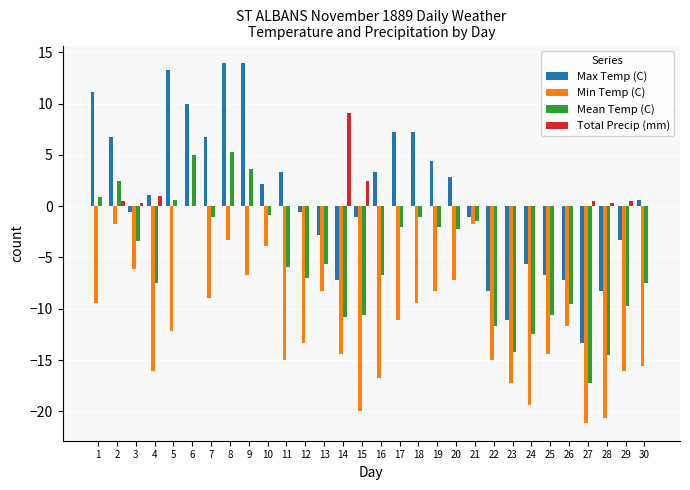

Count the number of categories in the chart.

30